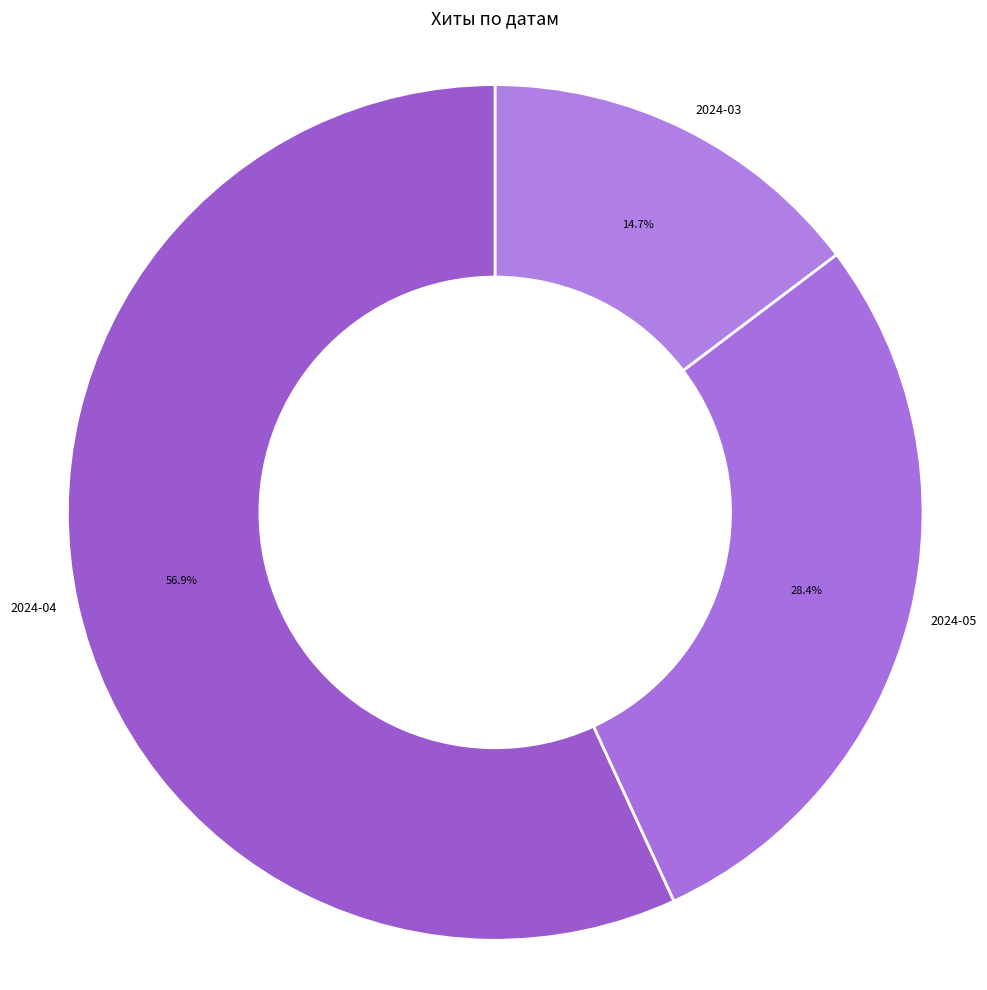

What is the largest slice in the pie chart?

2024-04